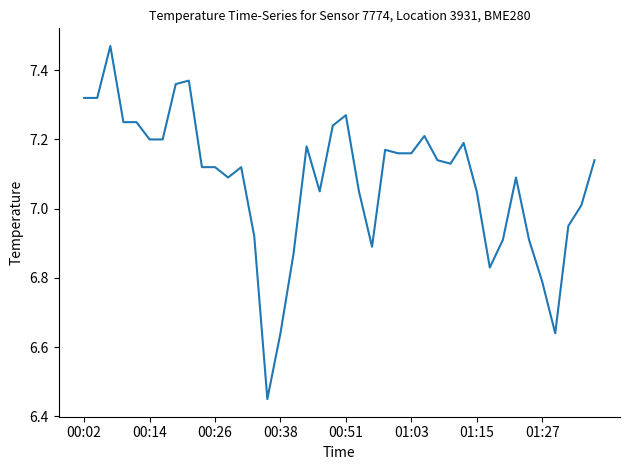

What is the difference between the maximum and minimum values?

1.0